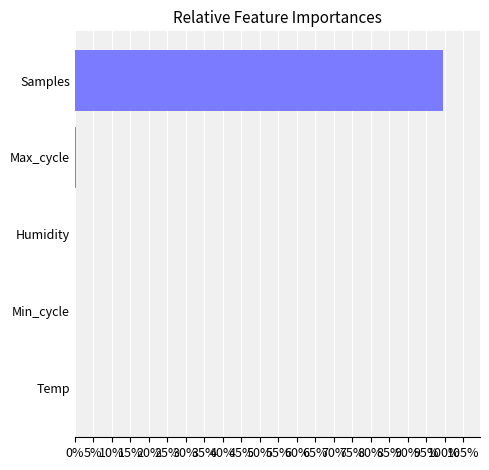

What is the greatest value displayed?

99.6